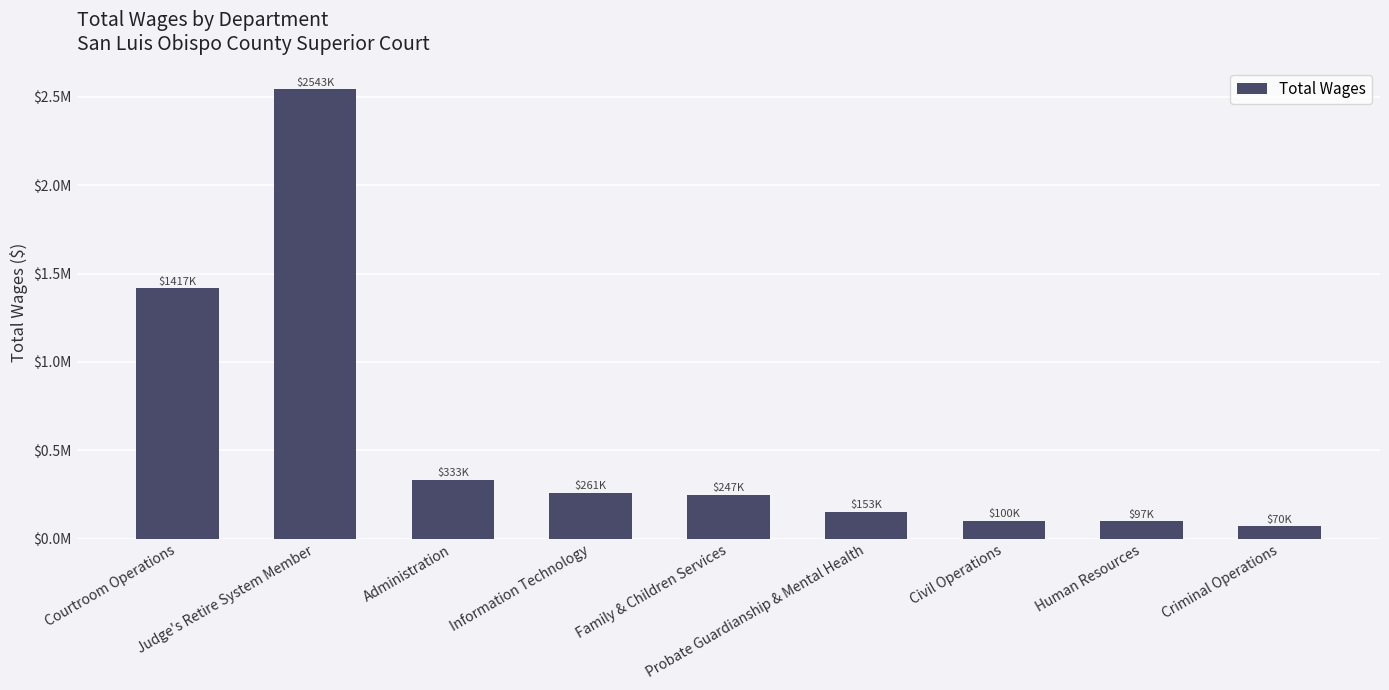

How many categories are shown in the chart?

9